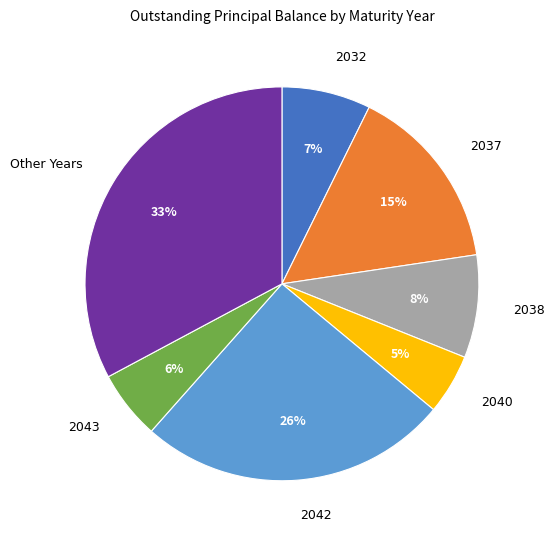

To the nearest percent, what is the average slice percentage?

14%